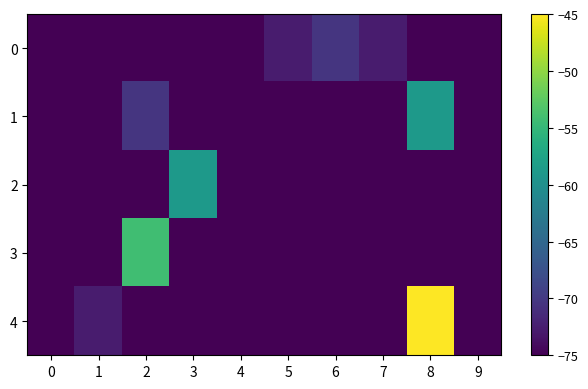

Which series has the widest spread of values?

4